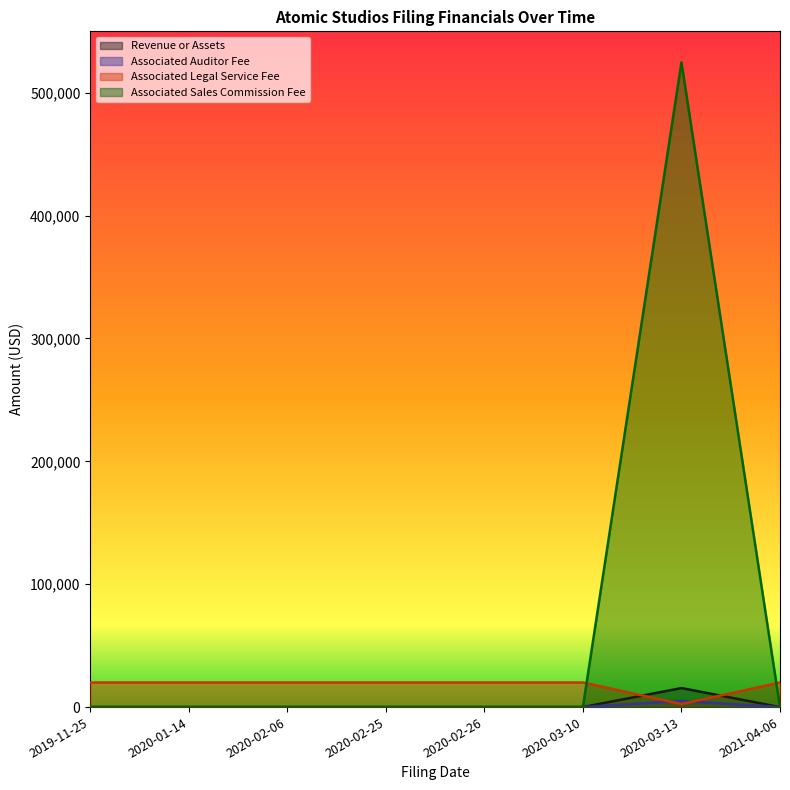

How many values in Associated Auditor Fee are above zero?

1